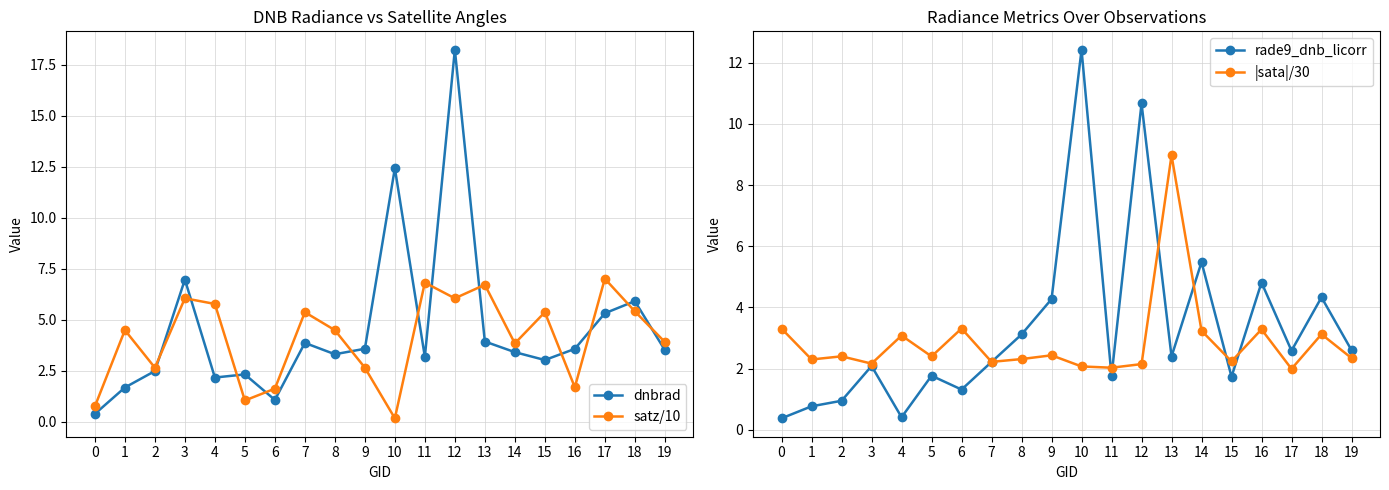

How many times do satz/10 and rade9_dnb_licorr cross each other?

10